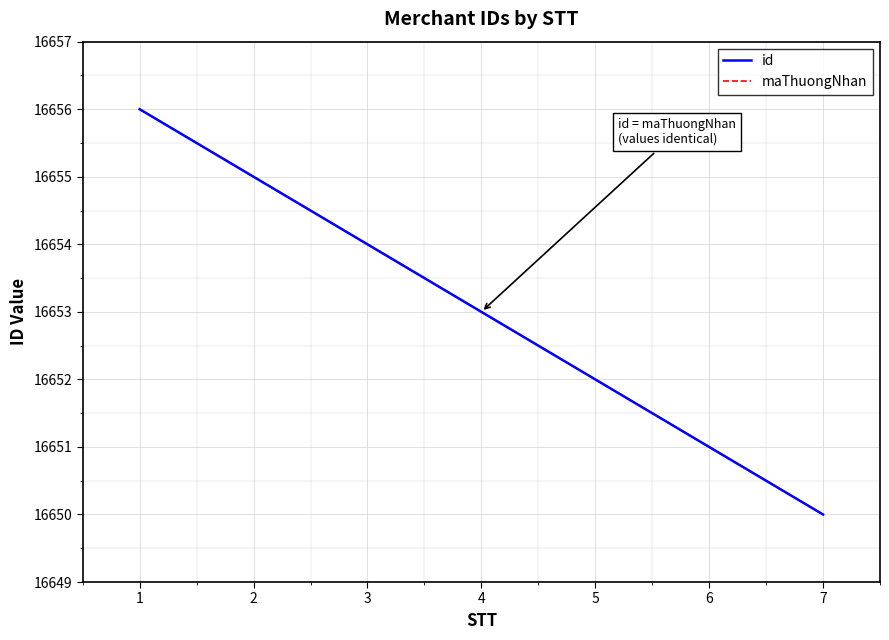

What is the greatest value displayed?

16656